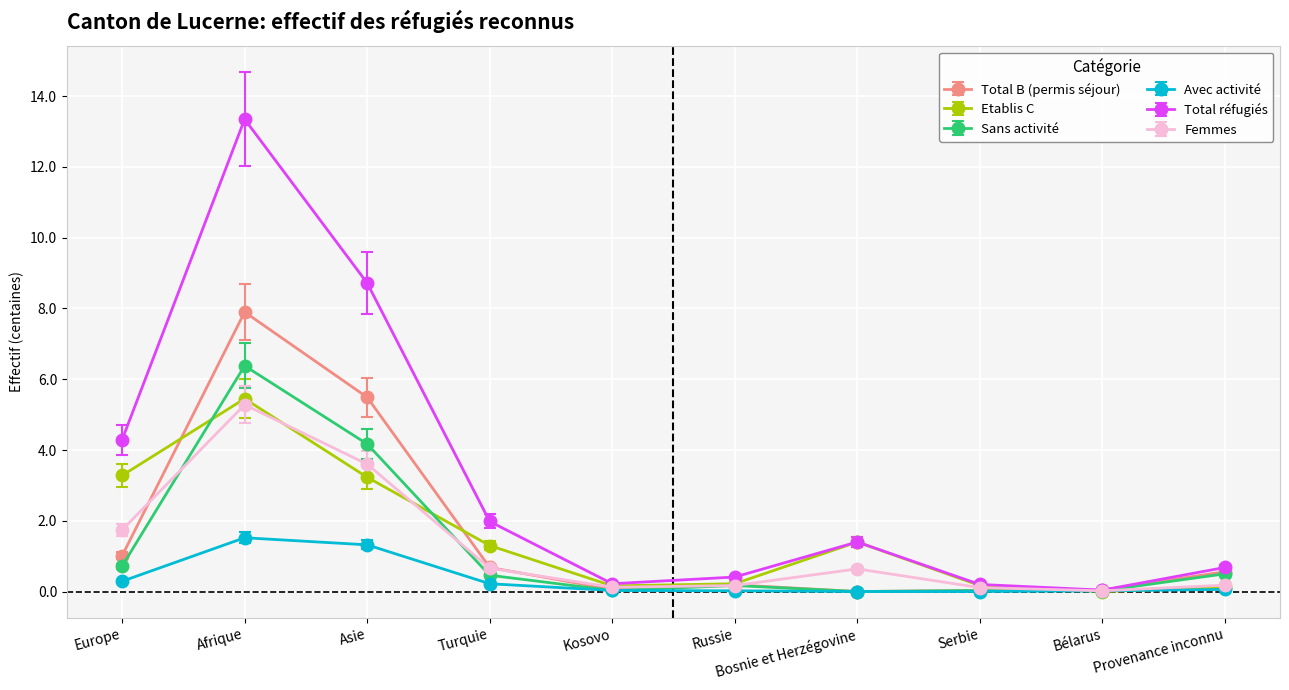

True or false: Total réfugiés has more than 0 interior local peaks.

True